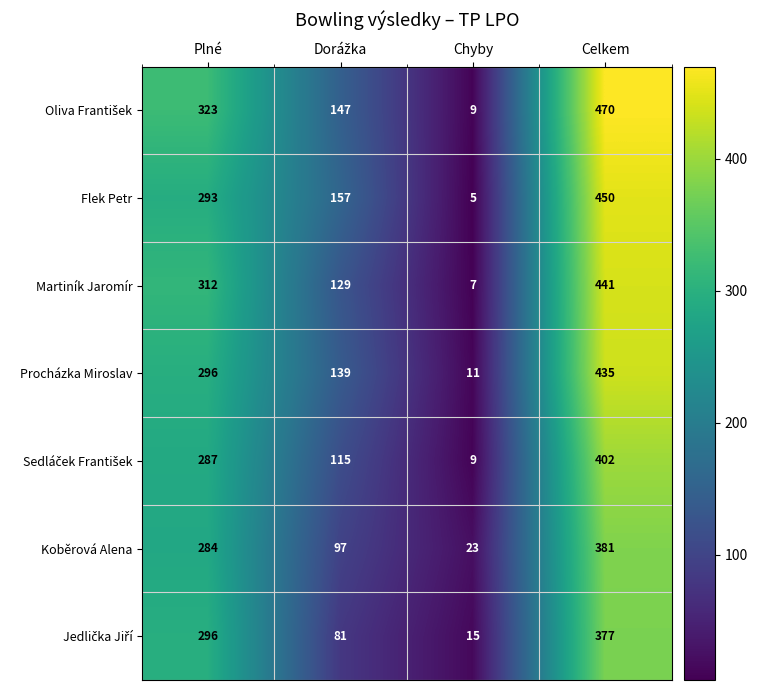

What is the difference between the Procházka Miroslav values at Celkem and Chyby?

424